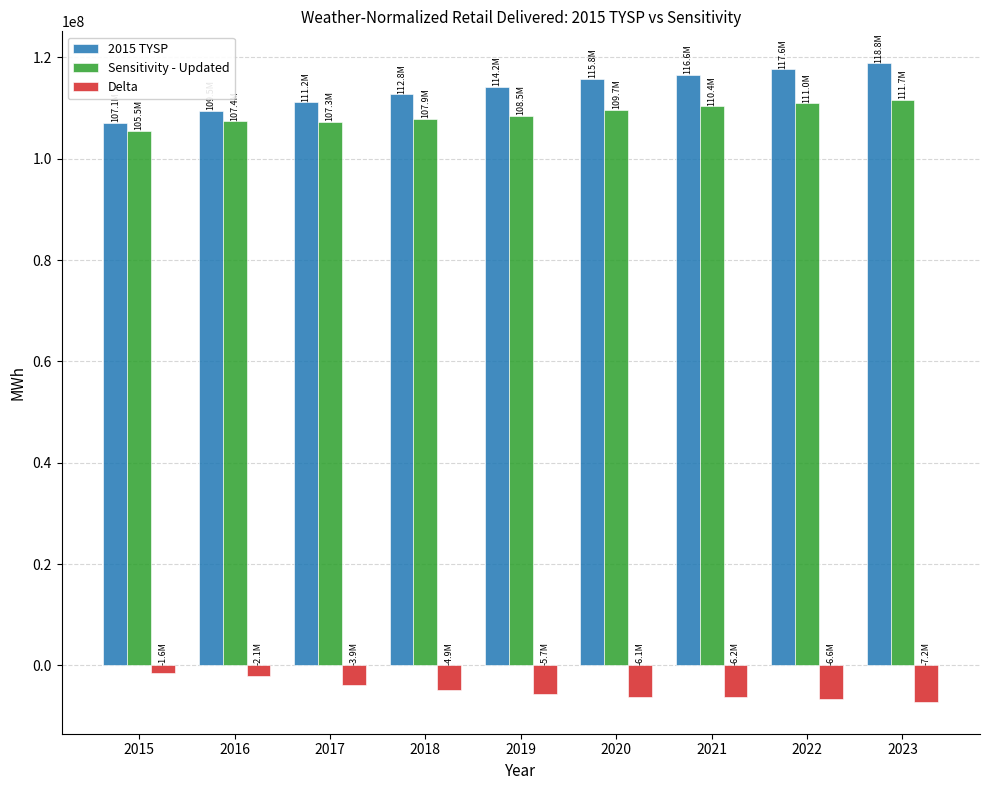

What is the minimum value shown in the chart?

-7165699.8